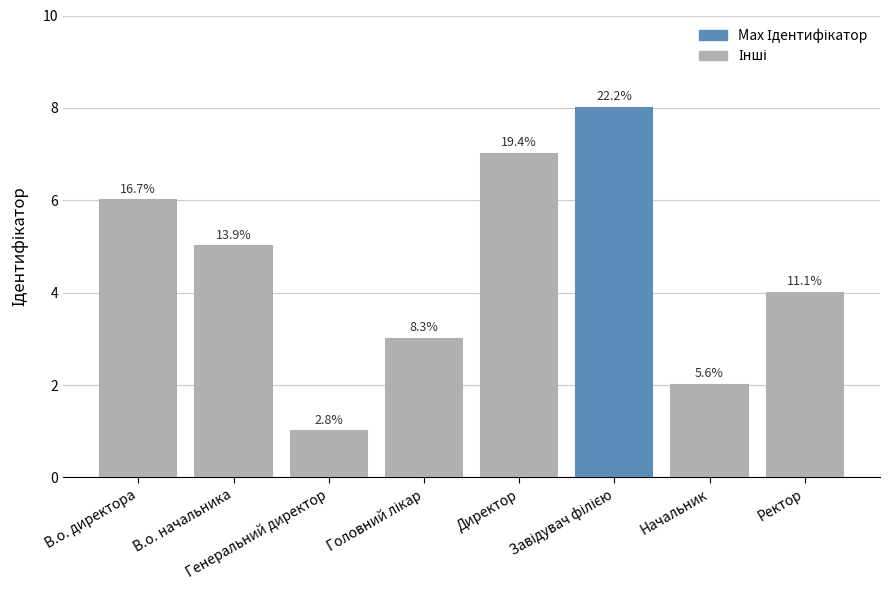

Rank the categories by value from lowest to highest.

Генеральний директор, Начальник, Головний лікар, Ректор, В.о. начальника, В.о. директора, Директор, Завідувач філією